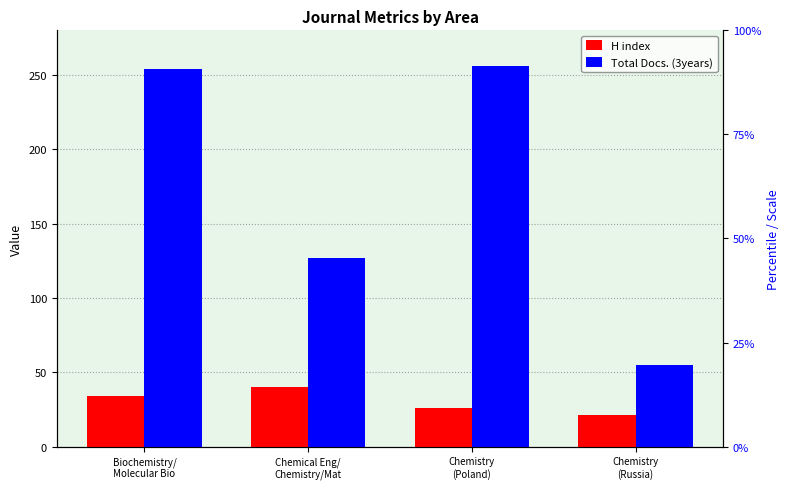

Rank the series by their maximum value, from lowest to highest.

H index, Total Docs. (3years)